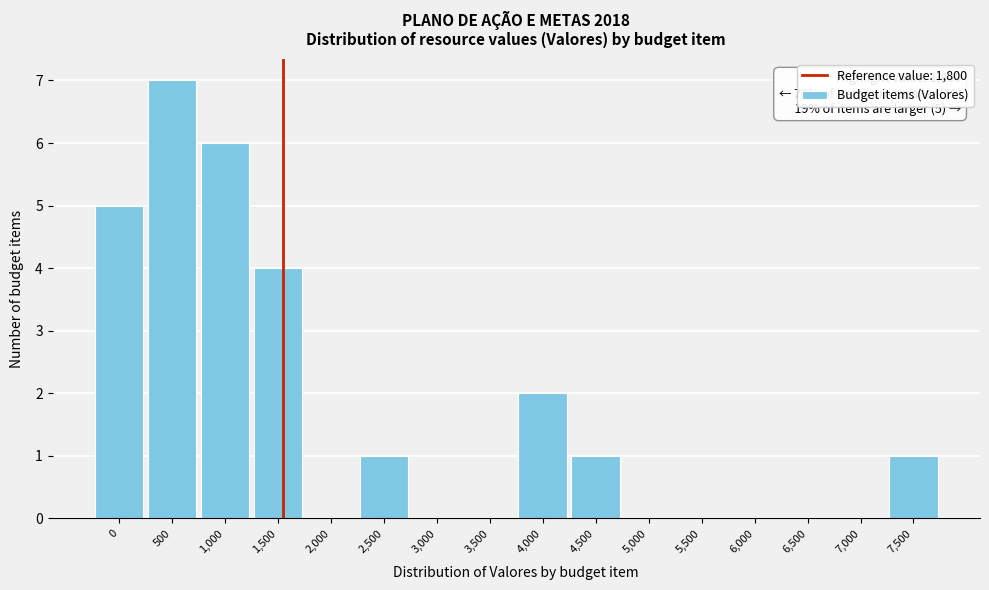

Reading left to right, extract all data points from this chart.

0=5	500=7	1,000=6	1,500=4	2,000=0	2,500=1	3,000=0	3,500=0	4,000=2	4,500=1	5,000=0	5,500=0	6,000=0	6,500=0	7,000=0	7,500=1